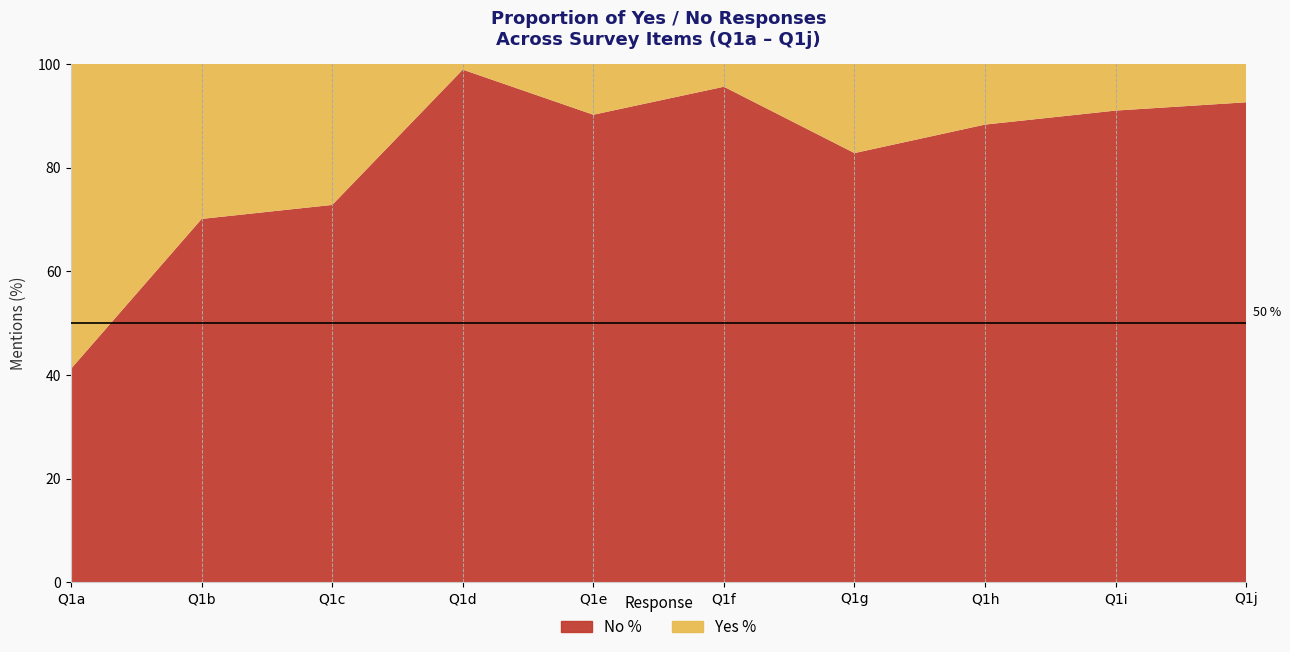

Reading left to right, what are all the values shown in this chart?

Yes %: 58.8	29.9	27.2	1.1	9.8	4.4	17.2	11.7	9.0	7.4
No %: 41.2	70.1	72.8	98.9	90.2	95.6	82.8	88.3	91.0	92.6